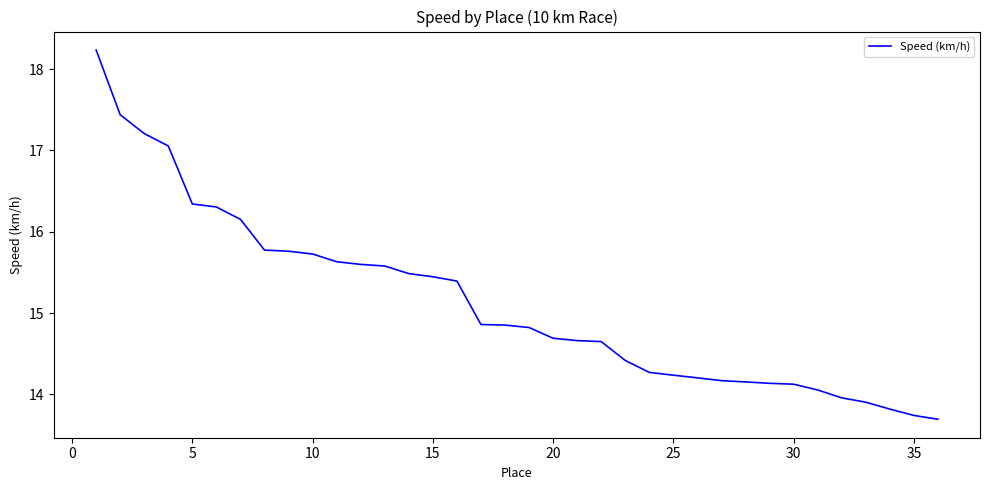

What is the difference between the maximum and minimum values?

4.5